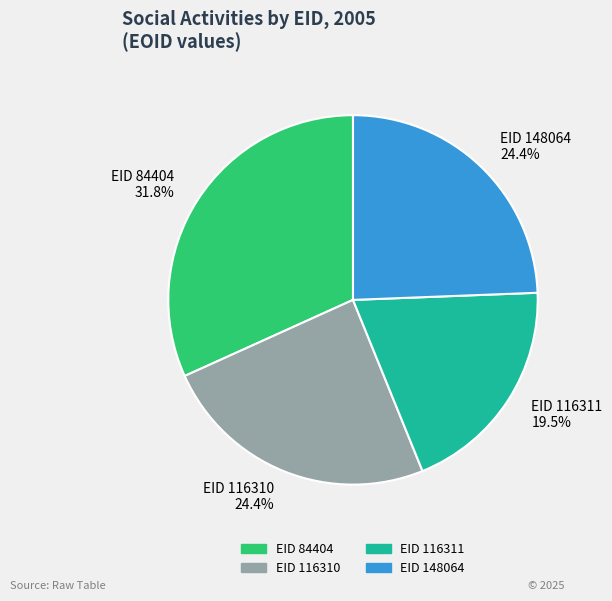

Which category has the biggest portion of the pie?

EID 84404 31.8%